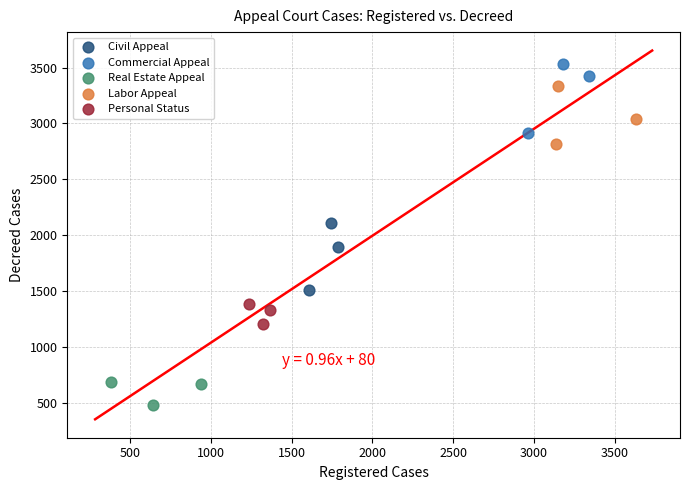

Which series contains the highest Y value?

Commercial Appeal